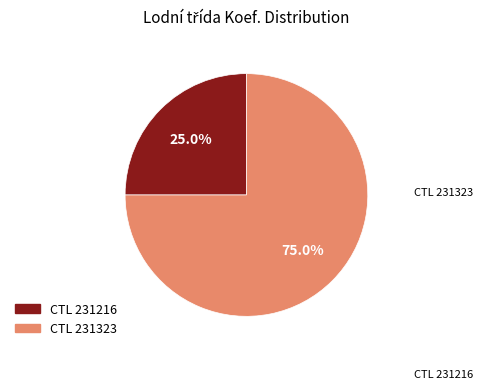

Is there a majority slice in this chart?

Yes